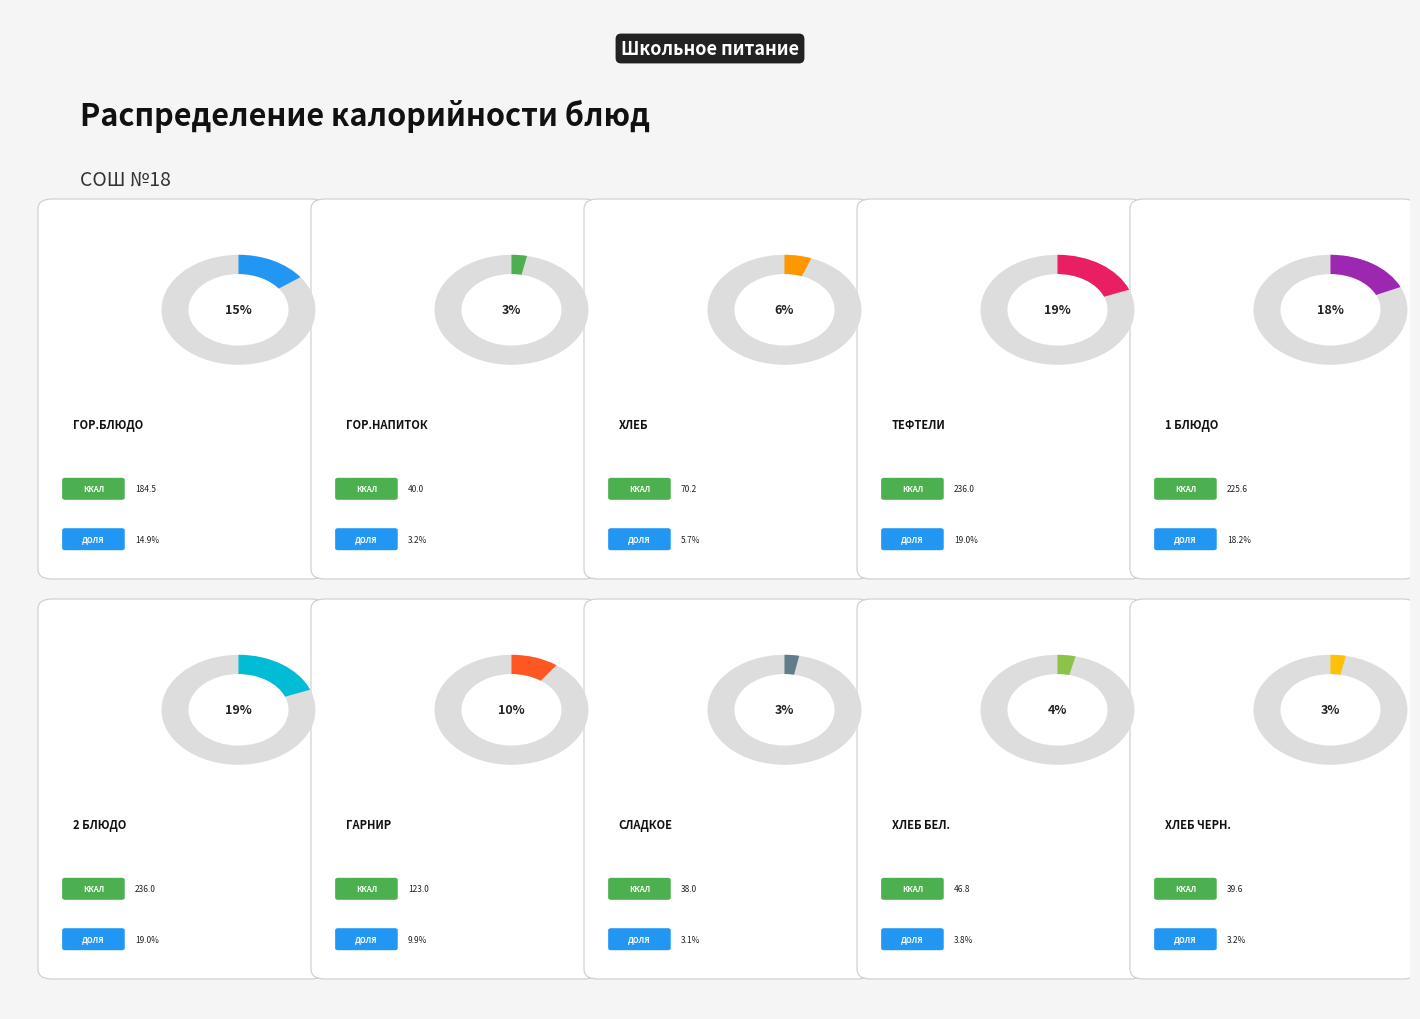

Is сладкое the majority of the pie?

No